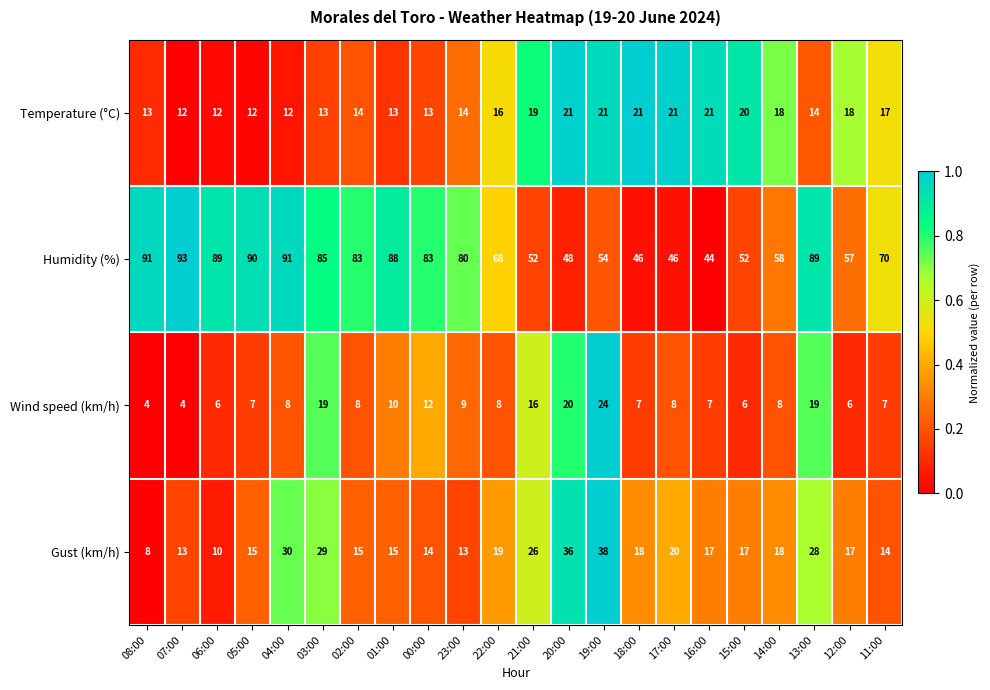

Which category has the lowest value in the Humidity (%) series?

16:00